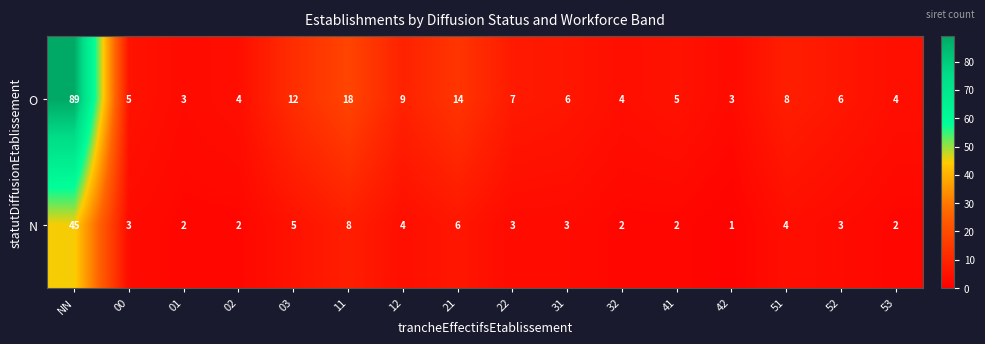

Which series changed the most between 11 and 51?

O